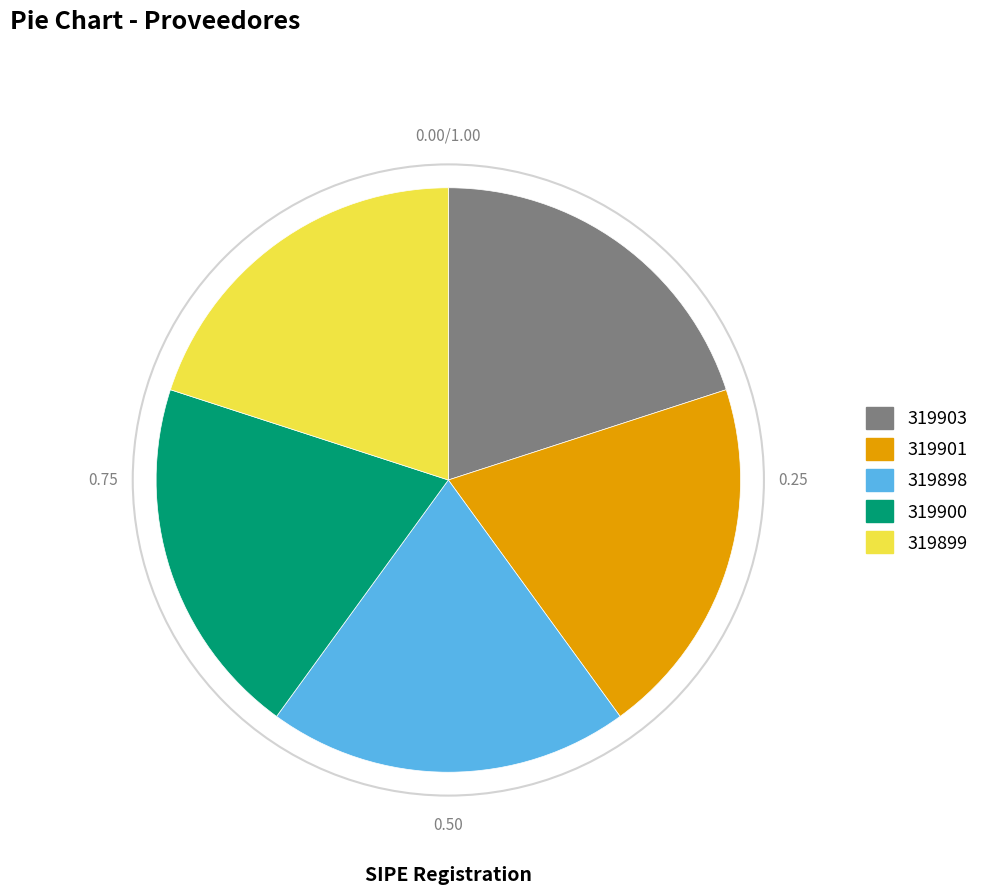

How many slices are in this pie chart?

5